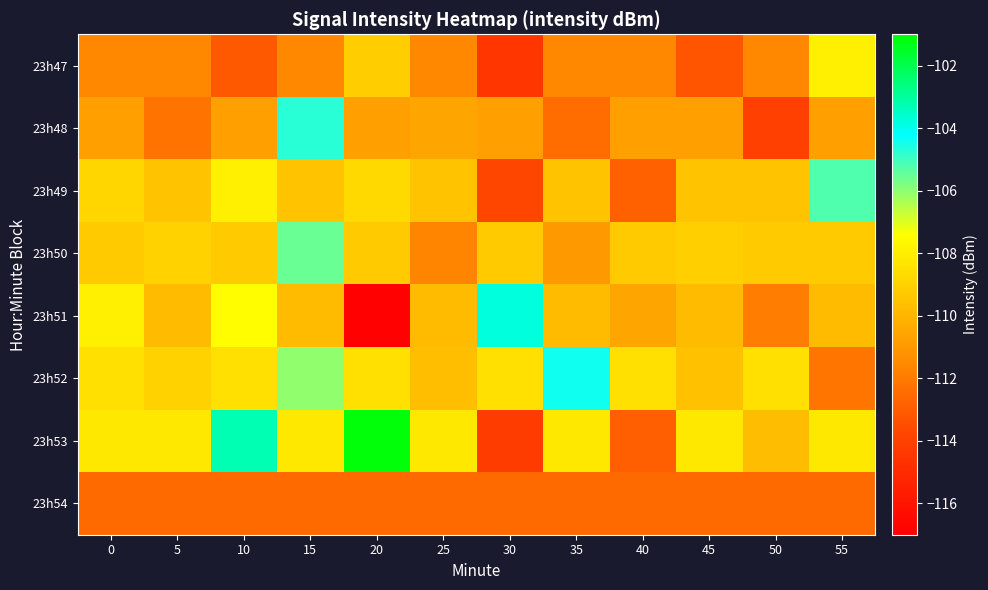

Reading left to right, list all the values displayed in this chart.

23h47: 0=-111.5	5=-111.6	10=-113.1	15=-111.6	20=-109.2	25=-111.6	30=-114.4	35=-111.6	40=-111.6	45=-113.2	50=-111.6	55=-108.0
23h48: 0=-110.8	5=-112.2	10=-110.8	15=-104.7	20=-110.8	25=-110.6	30=-110.8	35=-112.5	40=-110.8	45=-110.8	50=-113.9	55=-110.8
23h49: 0=-108.9	5=-109.5	10=-108.0	15=-109.5	20=-108.7	25=-109.5	30=-113.7	35=-109.5	40=-112.8	45=-109.5	50=-109.5	55=-105.2
23h50: 0=-109.2	5=-109.0	10=-109.2	15=-105.5	20=-109.2	25=-111.7	30=-109.2	35=-111.0	40=-109.2	45=-109.1	50=-109.2	55=-109.2
23h51: 0=-108.0	5=-109.8	10=-107.4	15=-109.8	20=-116.9	25=-109.8	30=-103.8	35=-109.8	40=-110.6	45=-109.8	50=-111.9	55=-109.8
23h52: 0=-108.5	5=-109.0	10=-108.5	15=-106.0	20=-108.5	25=-109.7	30=-108.5	35=-104.4	40=-108.5	45=-109.6	50=-108.5	55=-112.2
23h53: 0=-108.2	5=-108.2	10=-103.3	15=-108.2	20=-101.2	25=-108.2	30=-114.2	35=-108.2	40=-112.9	45=-108.2	50=-109.7	55=-108.2
23h54: 0=-112.5	5=-112.5	10=-112.5	15=-112.5	20=-112.5	25=-112.5	30=-112.5	35=-112.5	40=-112.5	45=-112.5	50=-112.5	55=-112.5